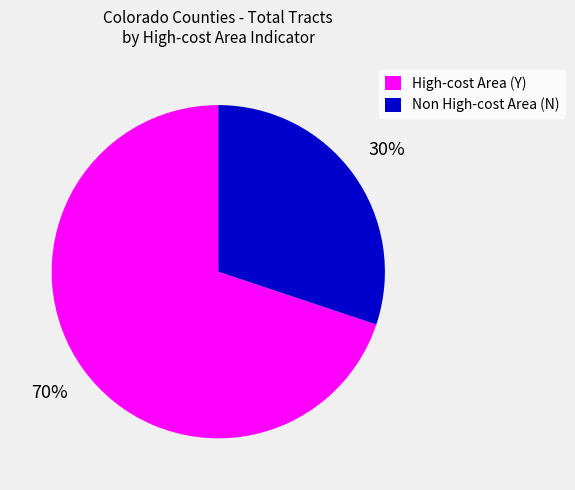

True or false: High-cost Area (Y) accounts for 76% of the total.

False